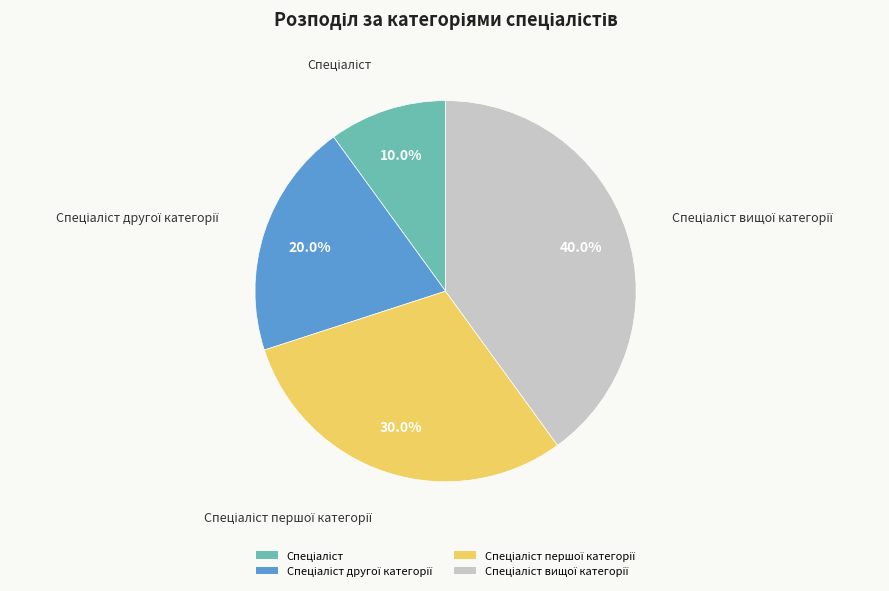

Is there a majority slice in this chart?

No